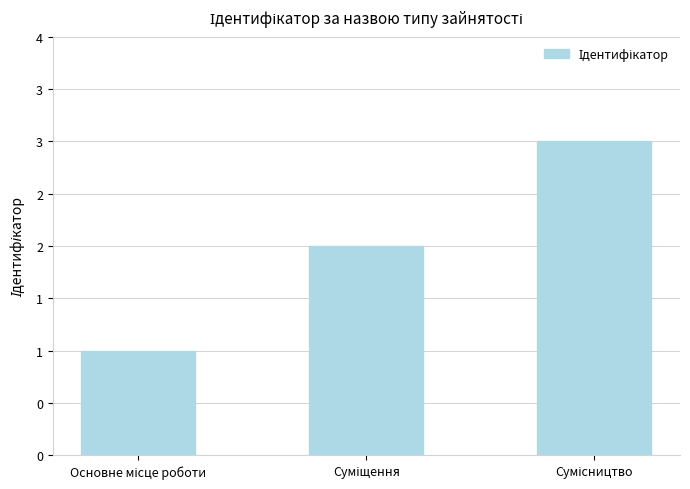

Count the number of values greater than 2.

1